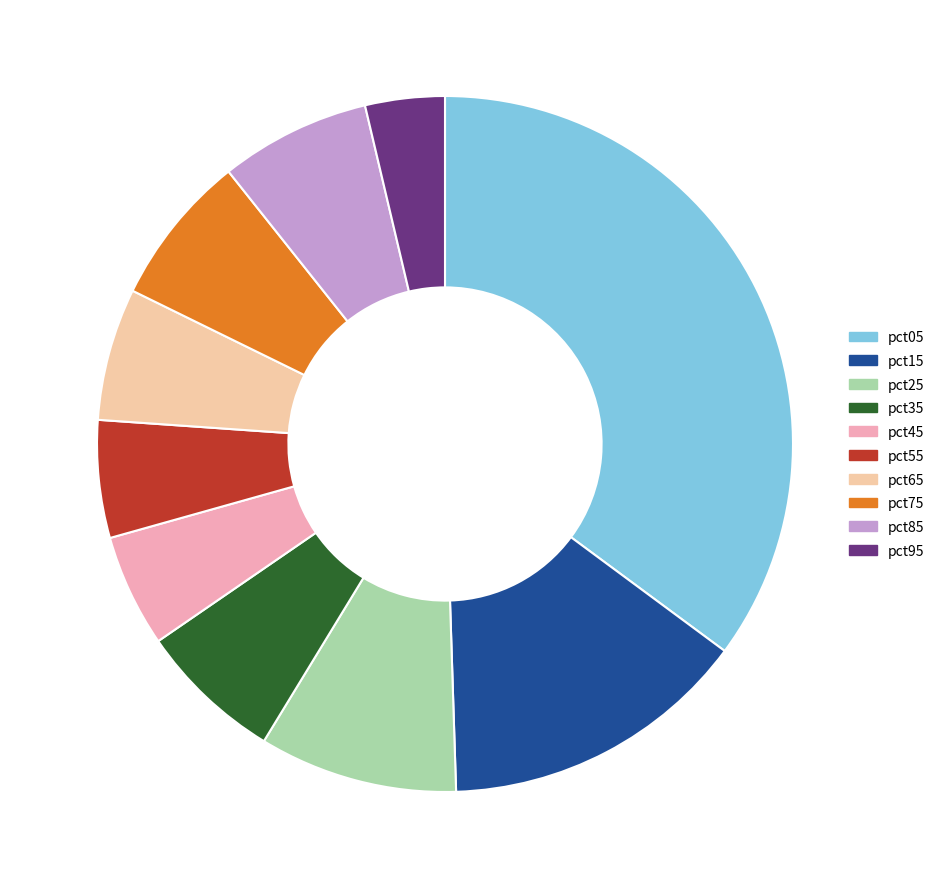

Is pct05 the majority of the pie?

No